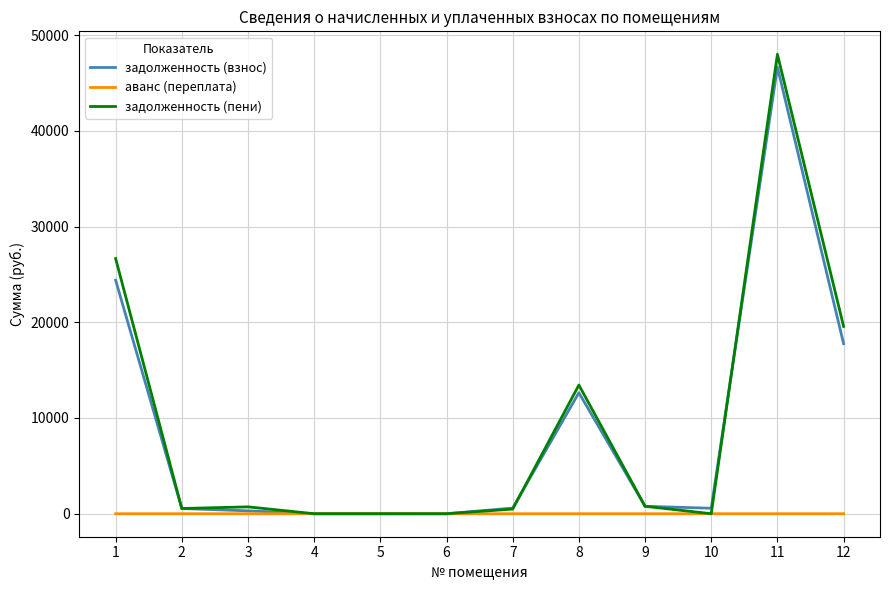

The аванс (переплата) series shows 0.0 at 7. True or false?

True